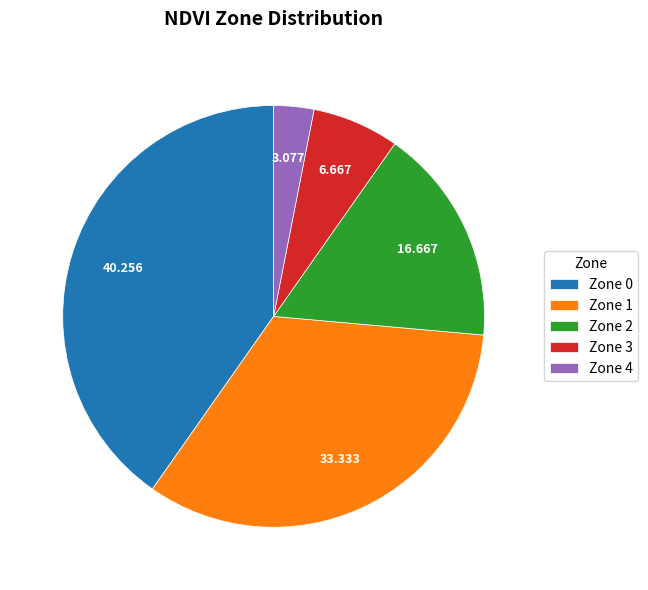

Is the sum of Zone 2 and Zone 3 greater than half?

No